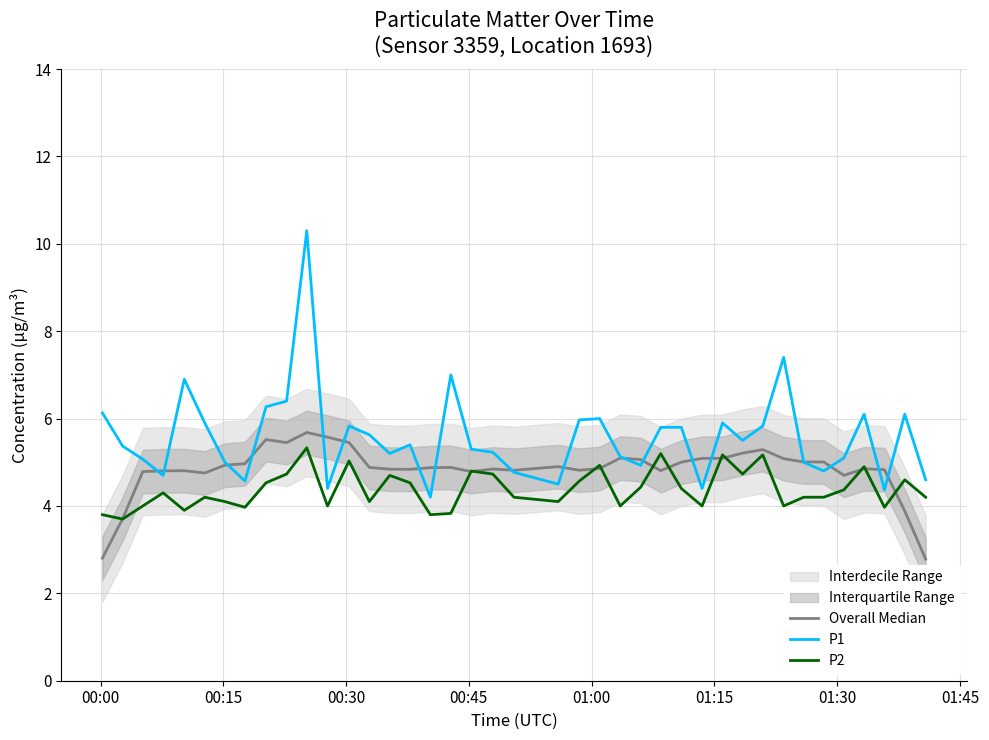

True or false: P1 and P2 intersect in this chart.

False